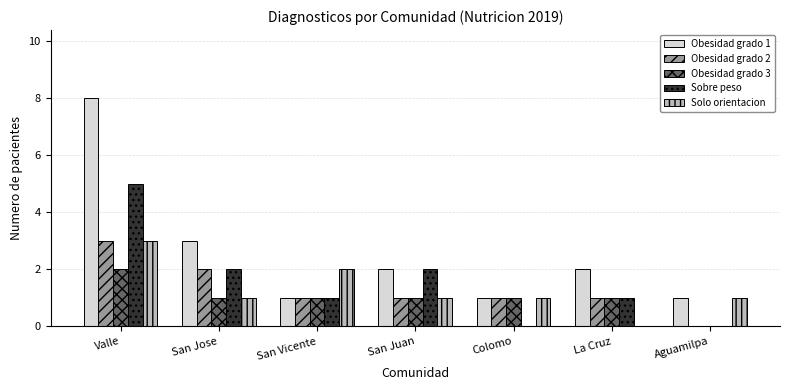

What is the sum of all Obesidad grado 3 values?

7